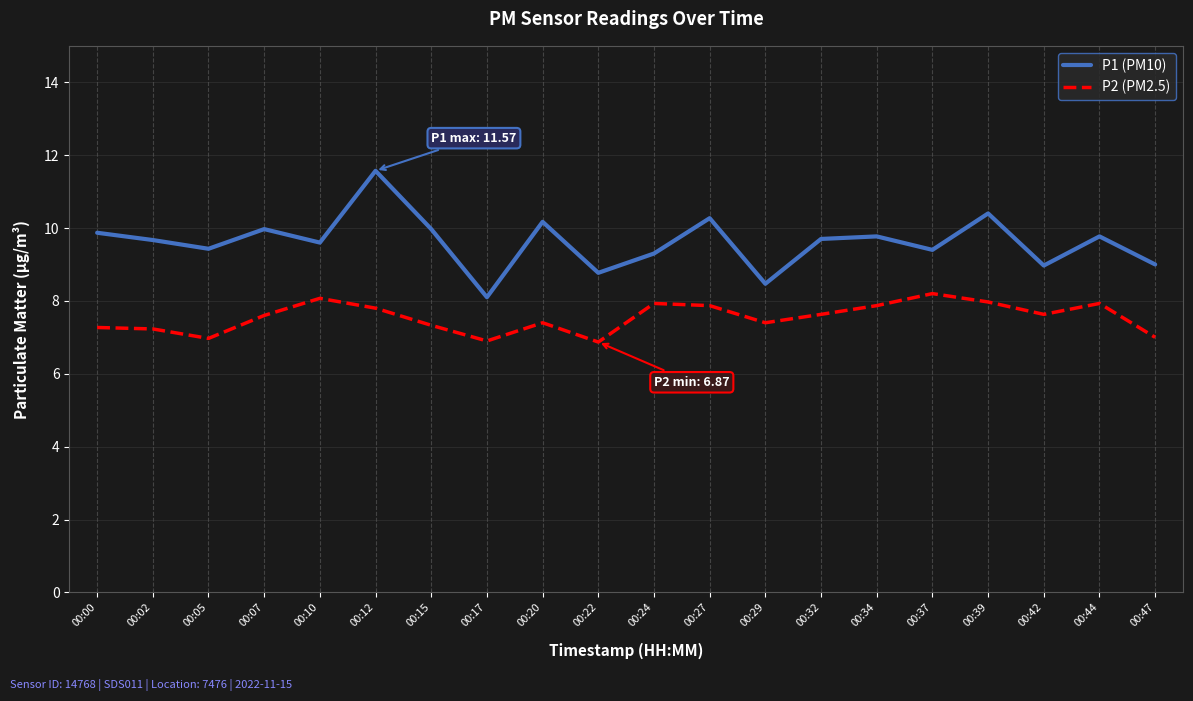

At which category does P1 (PM10) reach its first local peak?

00:07